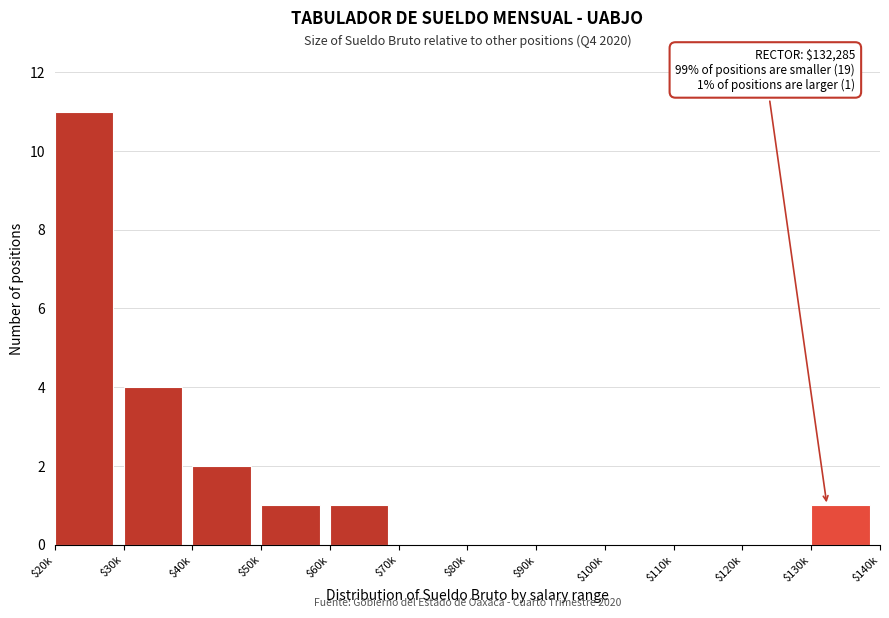

Where is the data nearest to the value 5?

$30k